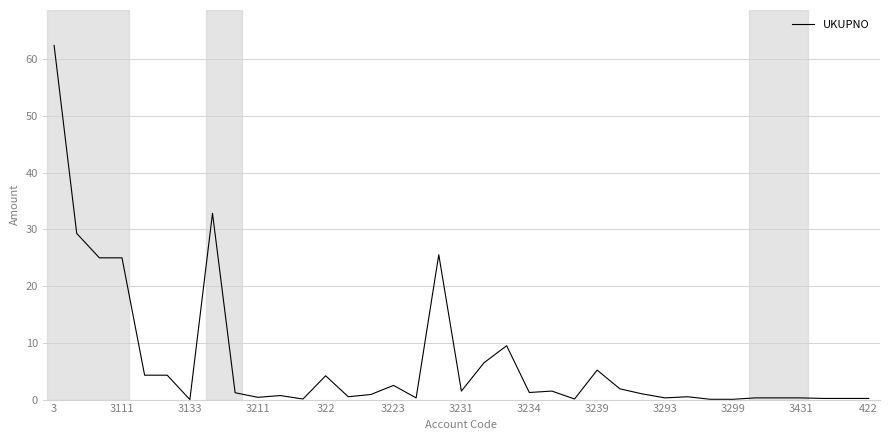

What is the maximum value shown in the chart?

62.5